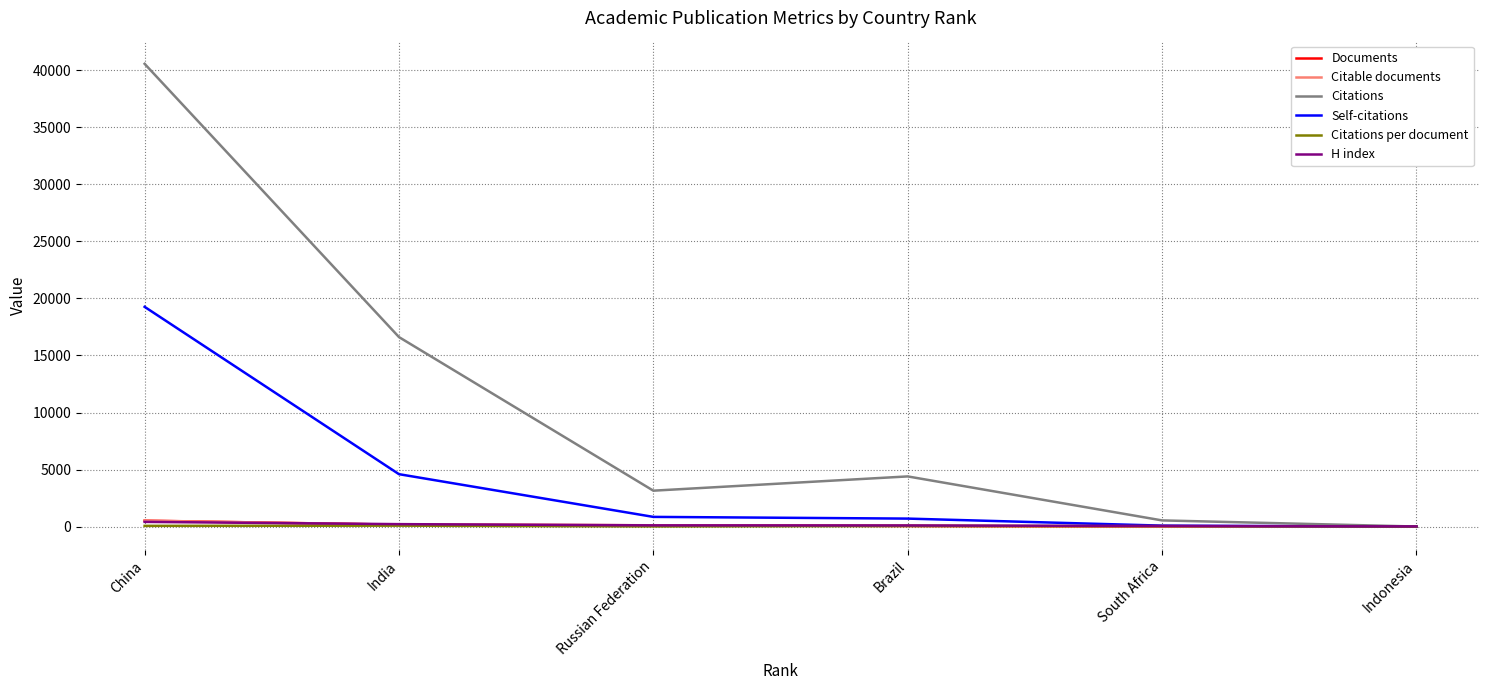

What is the maximum value for Citations?

40547.0